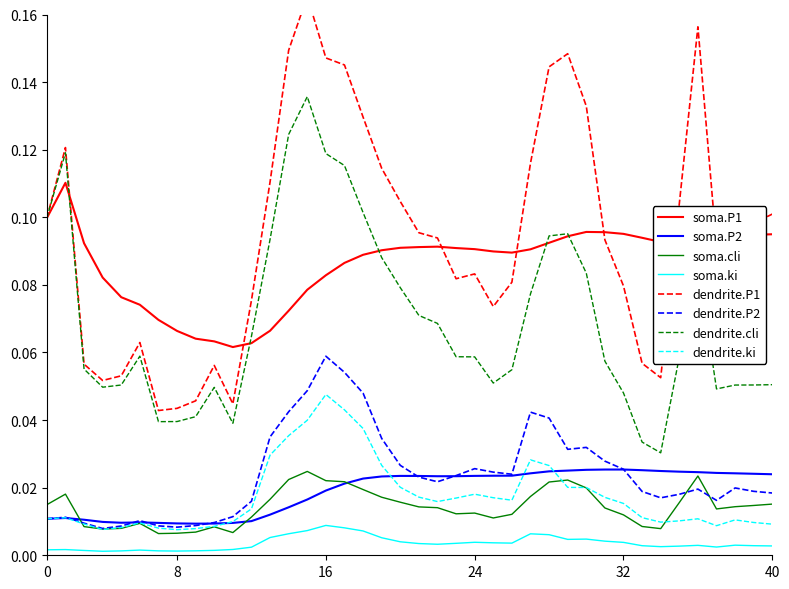

Is the value of P2 at 01:00 greater than the value of P1 at 00:08?

No